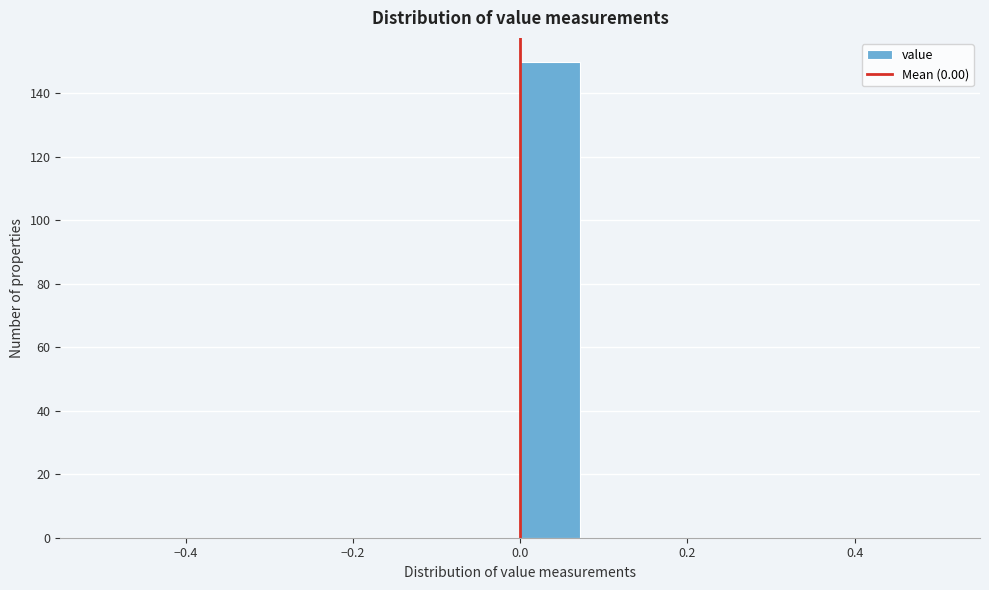

Around what value on the x-axis is the tallest bar? Give the approximate position of its centre, as read against the axis.

0.04